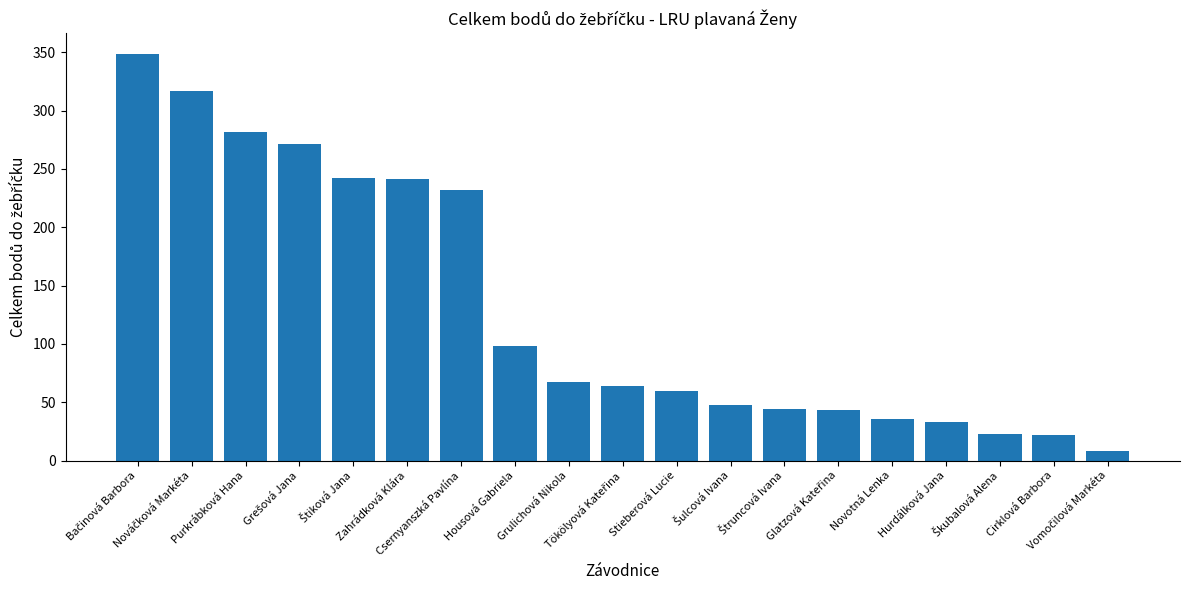

What is the value of the 13th bar from the left?

44